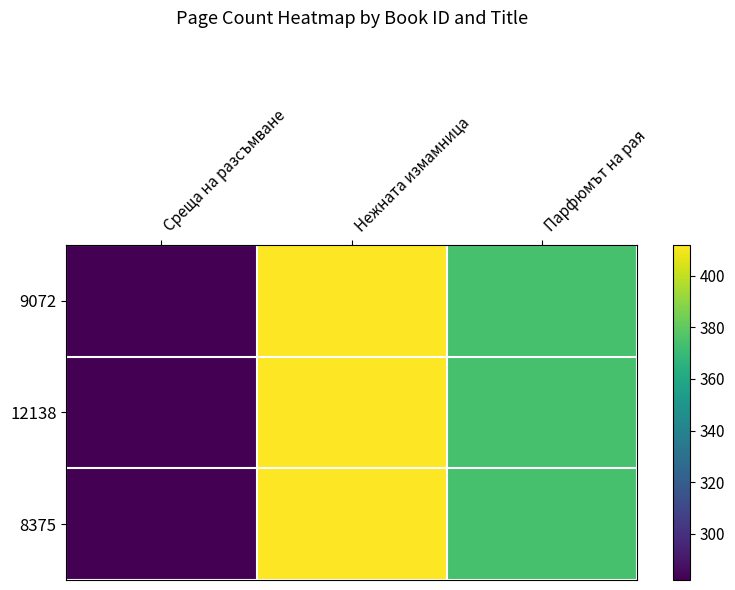

Reading left to right, transcribe all the data shown in this chart.

9072: Среща на разсъмване=282	Нежната измамница=412	Парфюмът на рая=374
12138: Среща на разсъмване=282	Нежната измамница=412	Парфюмът на рая=374
8375: Среща на разсъмване=282	Нежната измамница=412	Парфюмът на рая=374